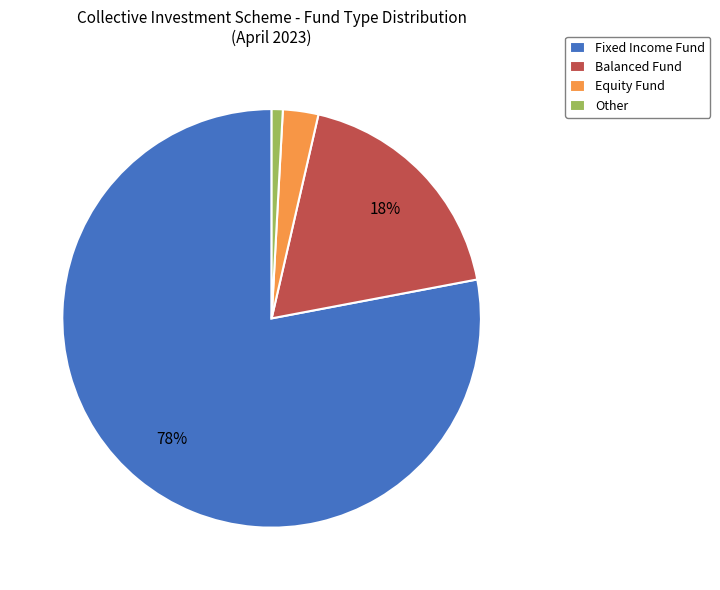

Count the number of slices in the pie.

4